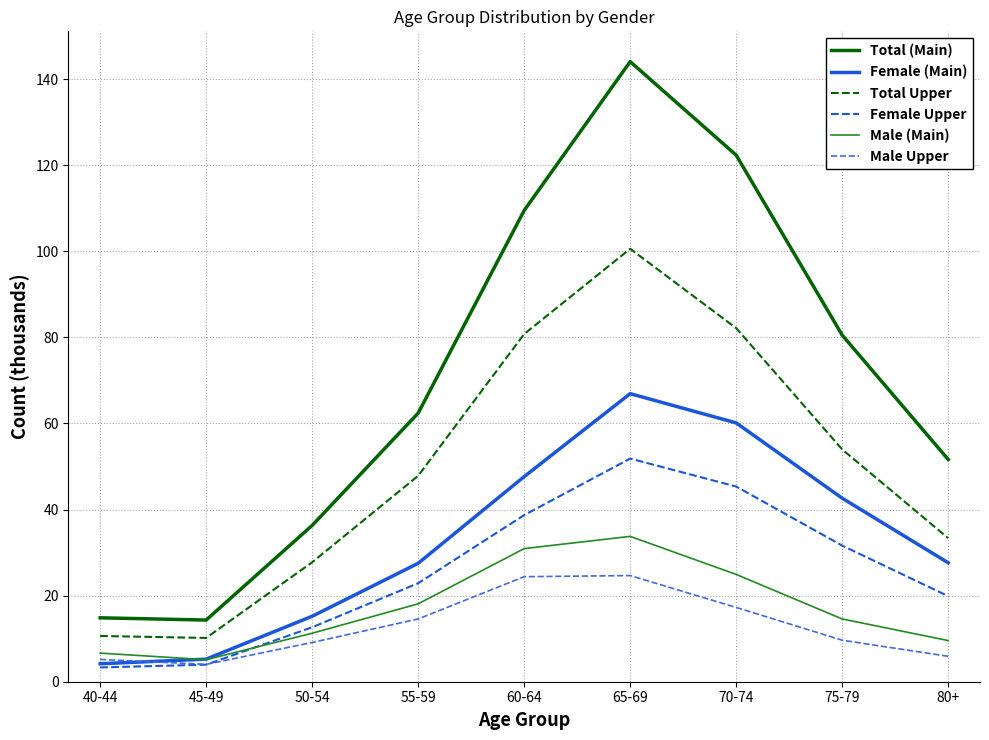

How many interior local peaks does the Female (Main) series have?

1